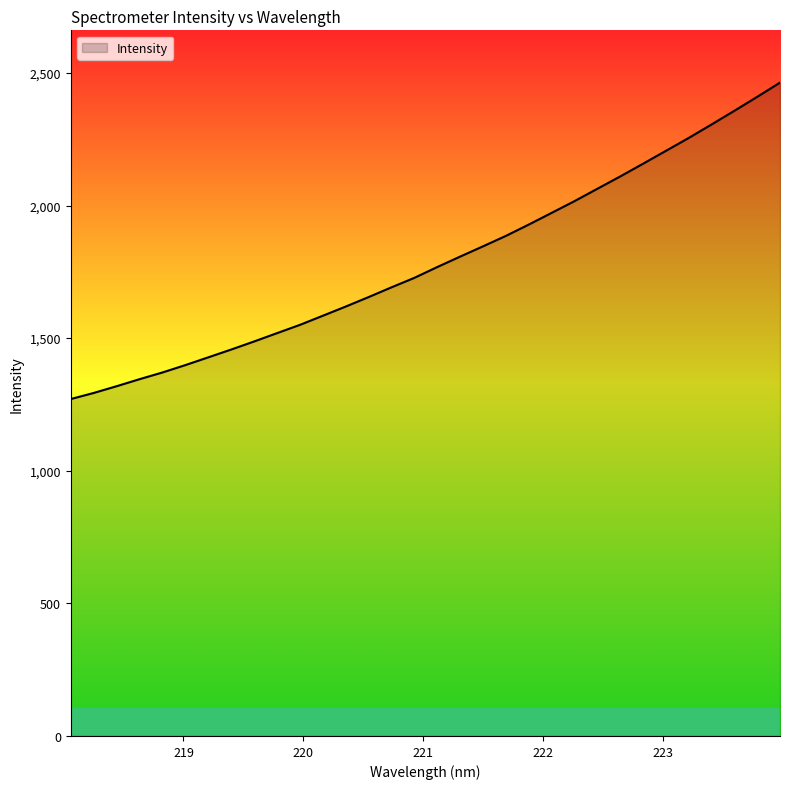

Reading left to right, transcribe all the data shown in this chart.

1270.3	1293.2	1318.7	1345.2	1370.5	1398.2	1427.5	1456.8	1487.2	1518.6	1549.8	1584.2	1618.8	1654.5	1691.2	1727.0	1767.7	1807.1	1845.8	1885.1	1927.8	1971.9	2016.1	2062.7	2109.2	2157.2	2205.8	2254.5	2305.4	2357.0	2409.7	2463.4